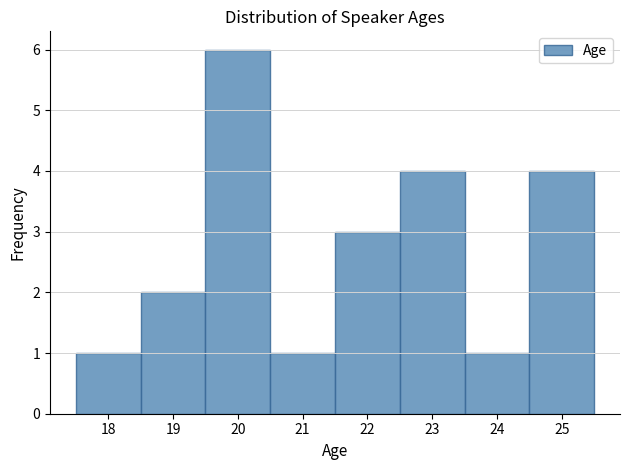

How tall is the bar that spans 24.5 to 25.5 on the x-axis? The values are not printed on the chart, so give them approximately, as read against the axis.

4